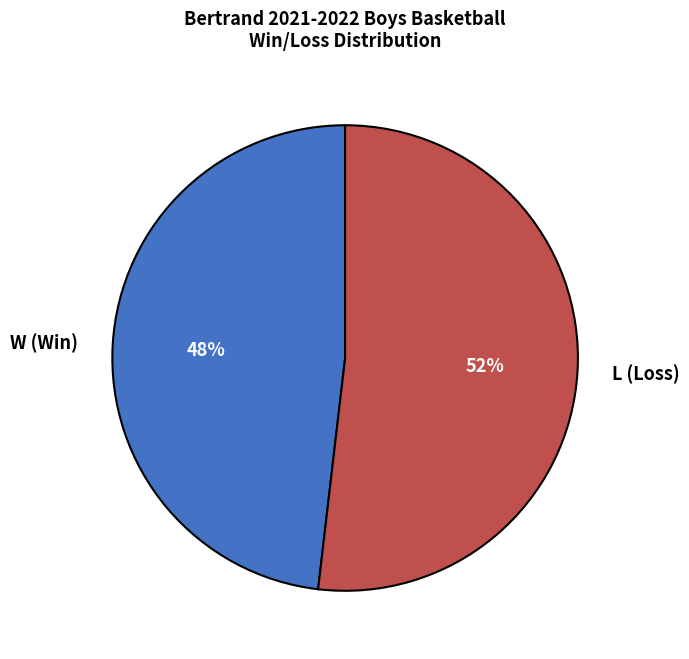

To the nearest percent, what is the difference between the largest and smallest slice percentages?

4%